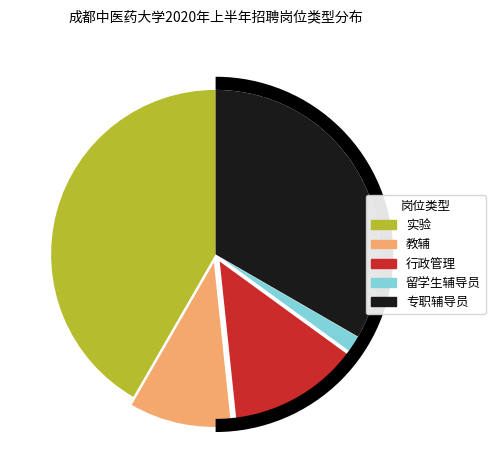

Is there any slice that represents more than half of the pie?

No